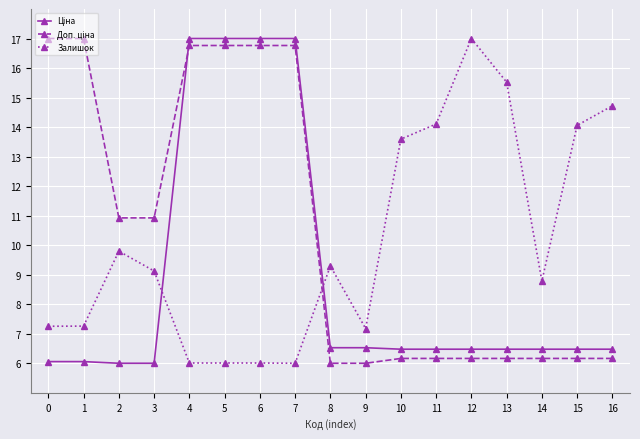

At how many categories does at least one series exceed 10?

14